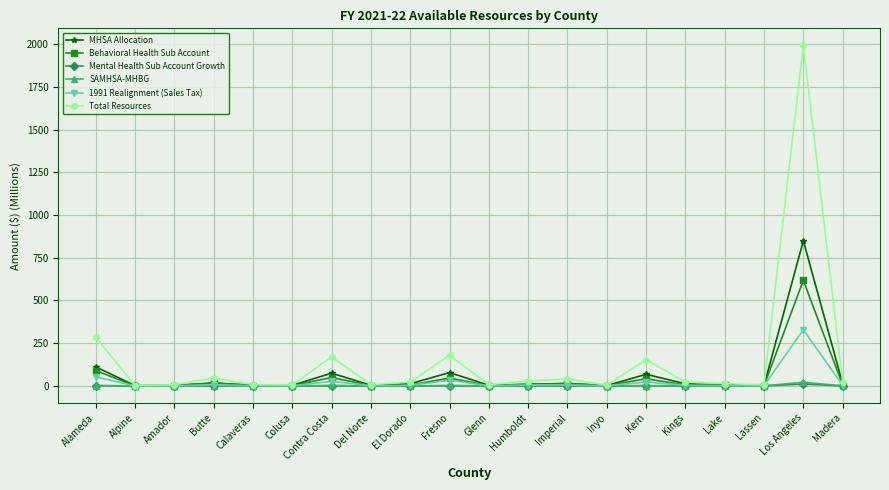

What is the difference between the second highest and second lowest values in the SAMHSA-MHBG series?

2.6